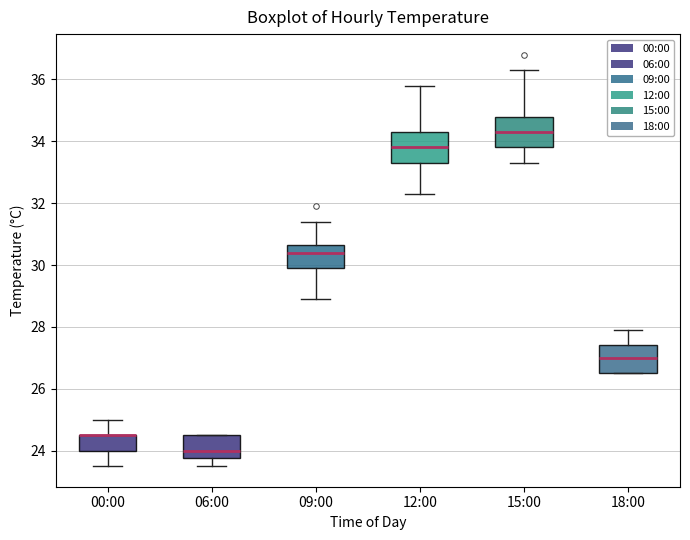

Where is the lower edge of the box for 09:00 on the y-axis? The values are not printed on the chart, so give them approximately, as read against the axis.

30.0